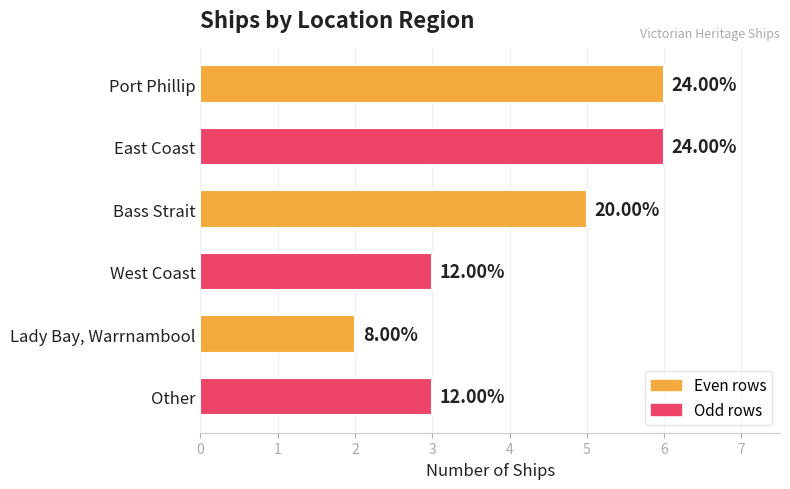

Rank the categories by value from lowest to highest.

Lady Bay, Warrnambool, West Coast, Other, Bass Strait, Port Phillip, East Coast